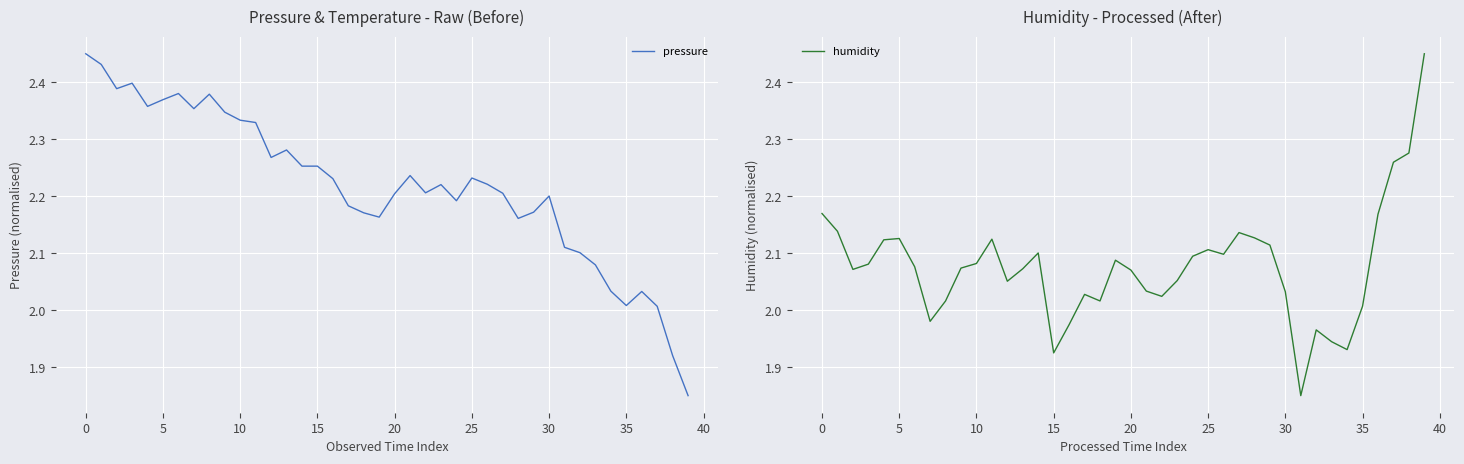

At how many categories does at least one series exceed 2?

40